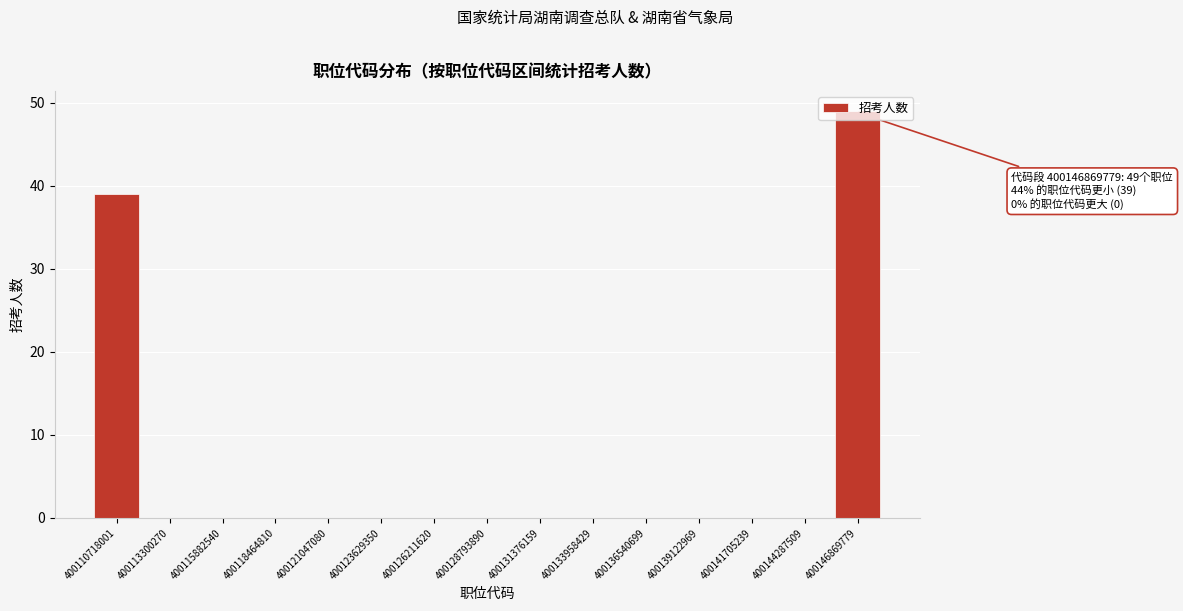

Where is the data nearest to the value 24?

400110718001